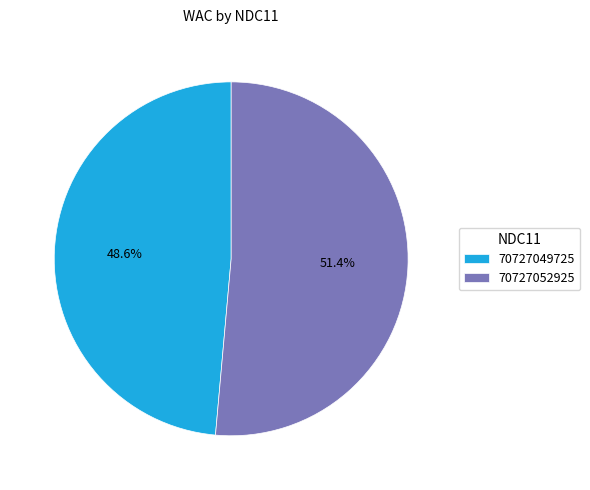

What is the total percentage of 70727052925 and 70727049725?

100.0%